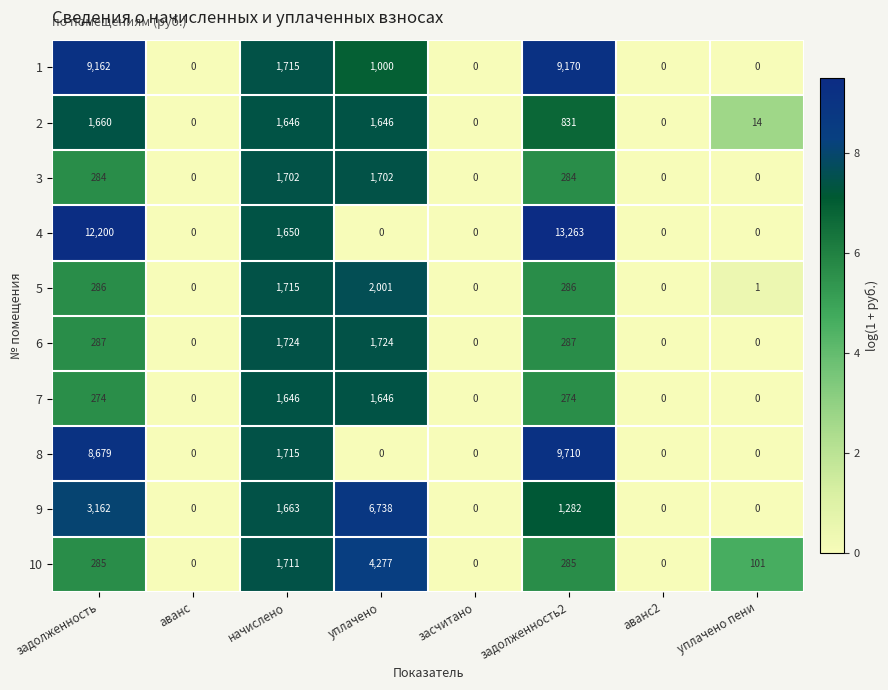

How many positive values does the 8 series have?

3